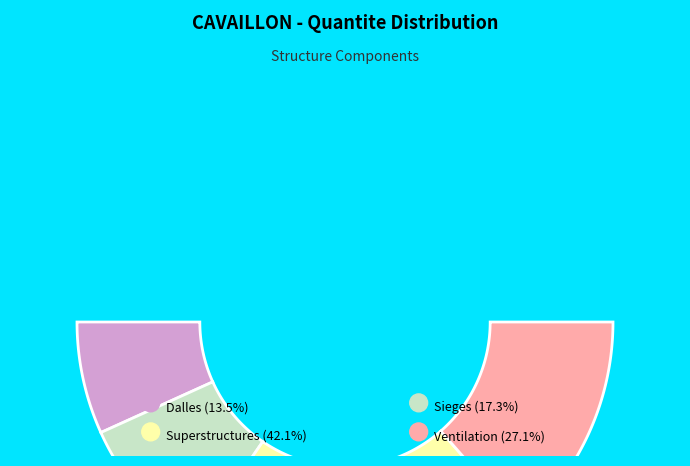

True or false: Ventilation accounts for 27% of the total.

True